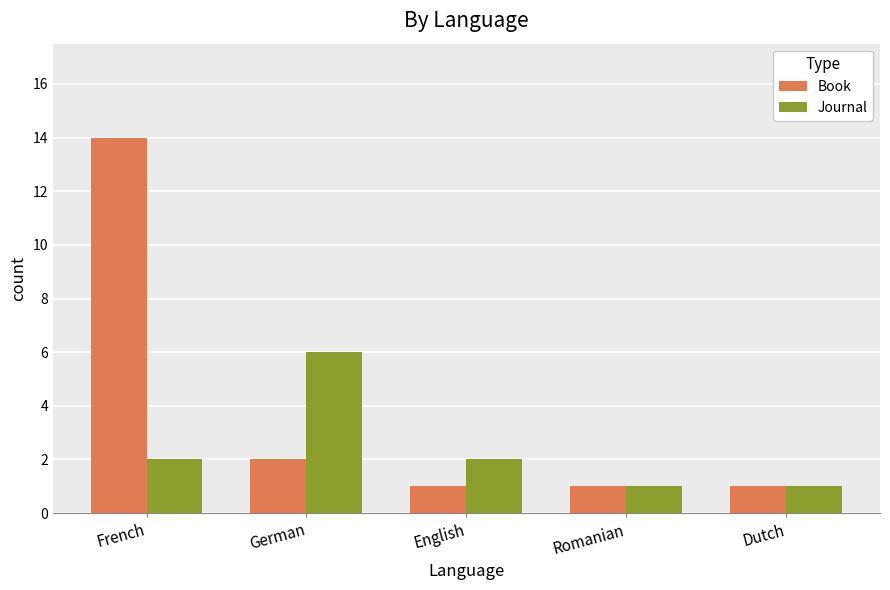

How many bars are there in each group?

2